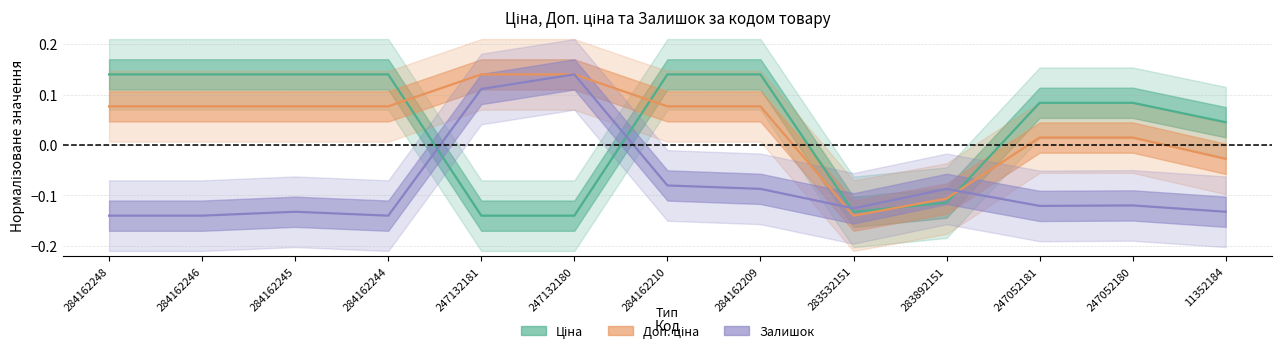

How many data points in Залишок are less than 0?

11